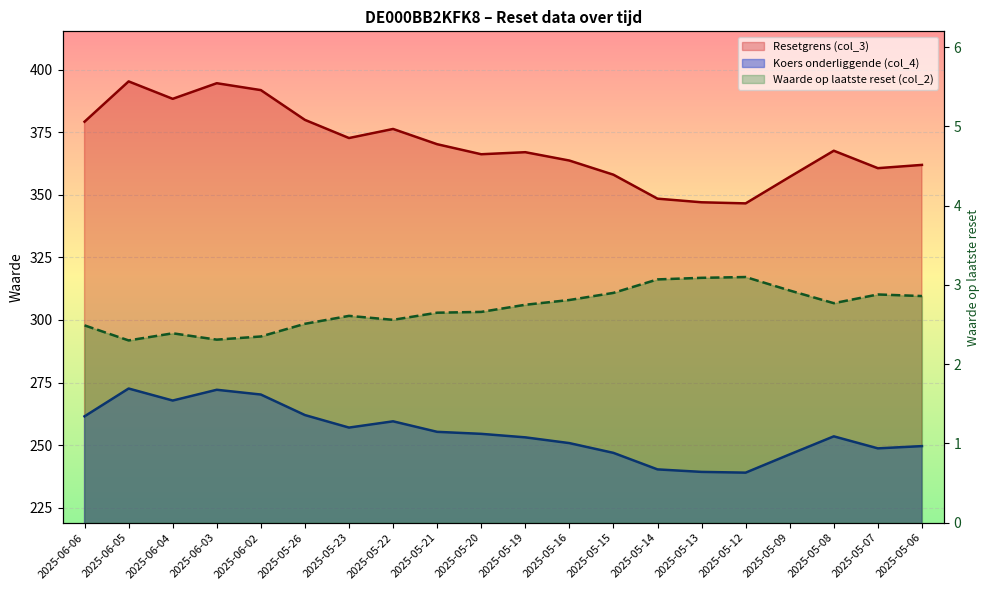

What is the label of the 8th point from the right?

2025-05-15